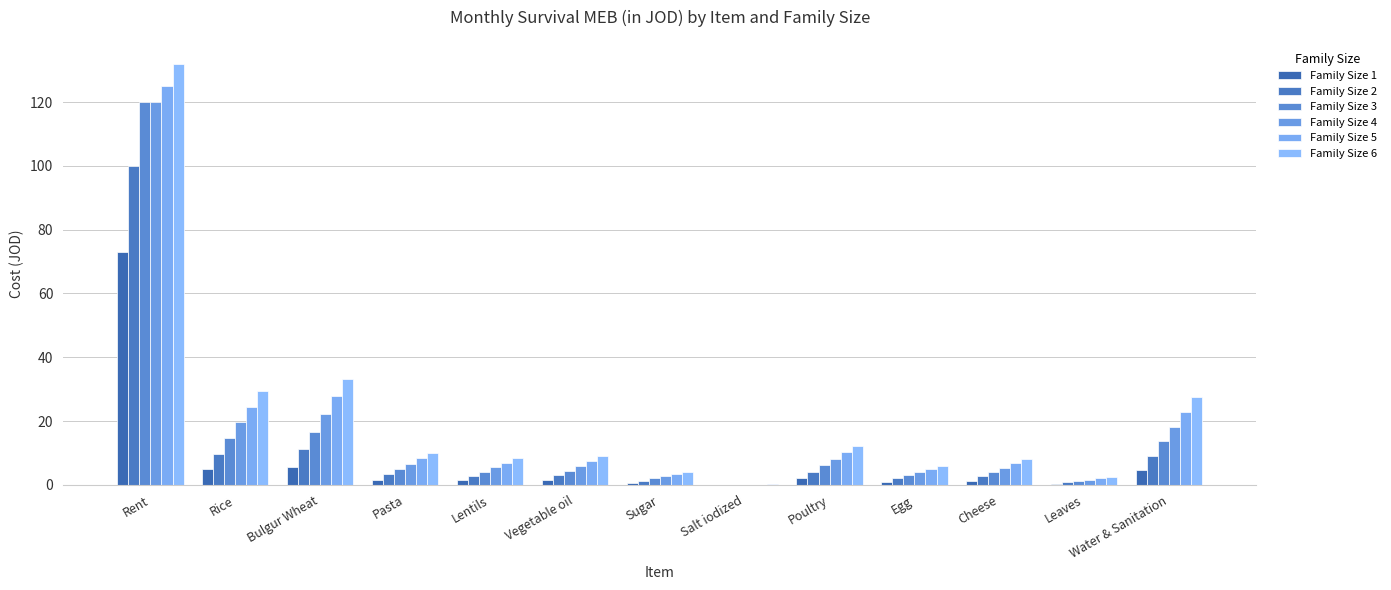

Is the value of Family Size 2 at Bulgur Wheat greater than the value of Family Size 3 at Rice?

No